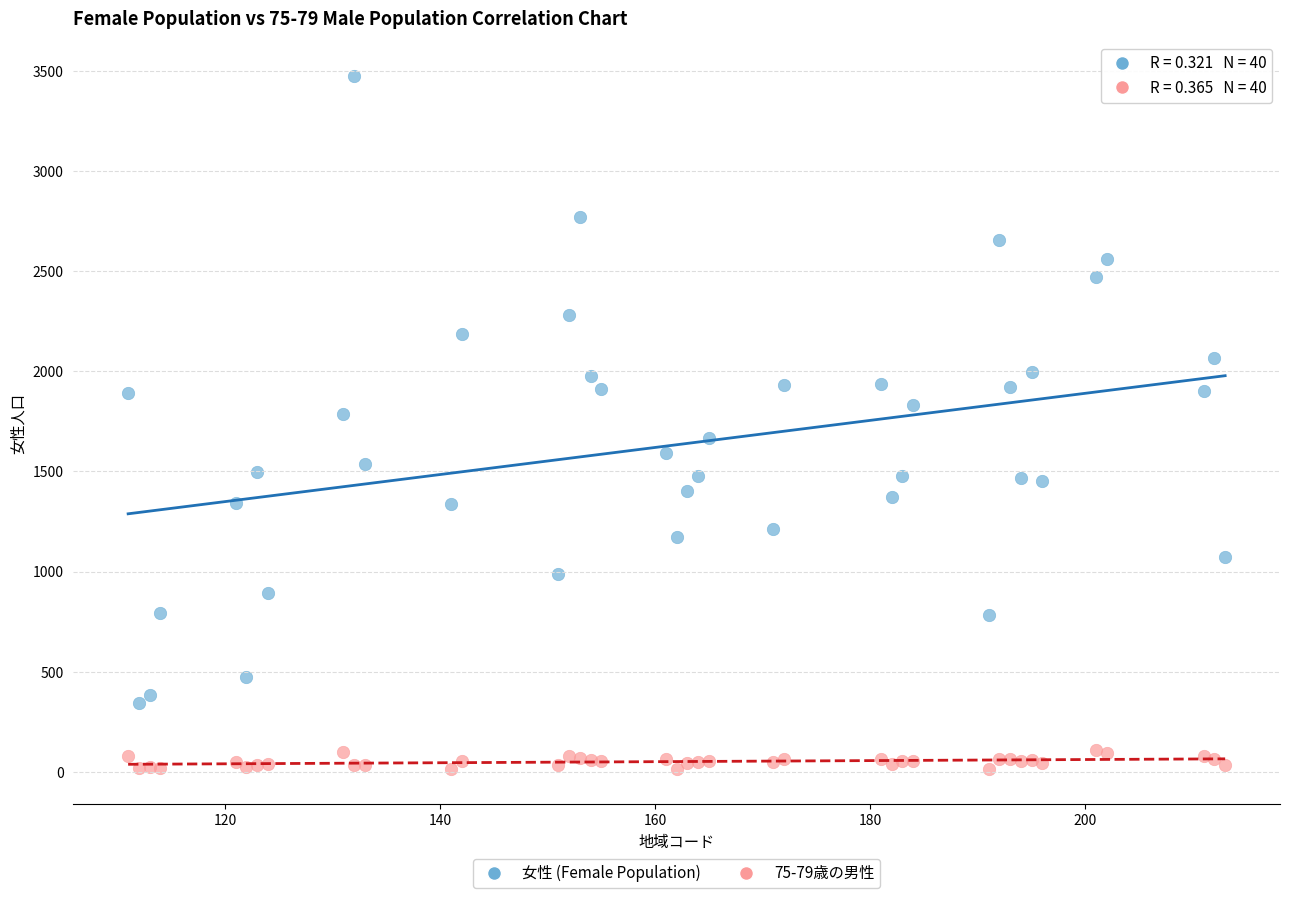

Which series contains the highest Y value?

女性 (Female Population)